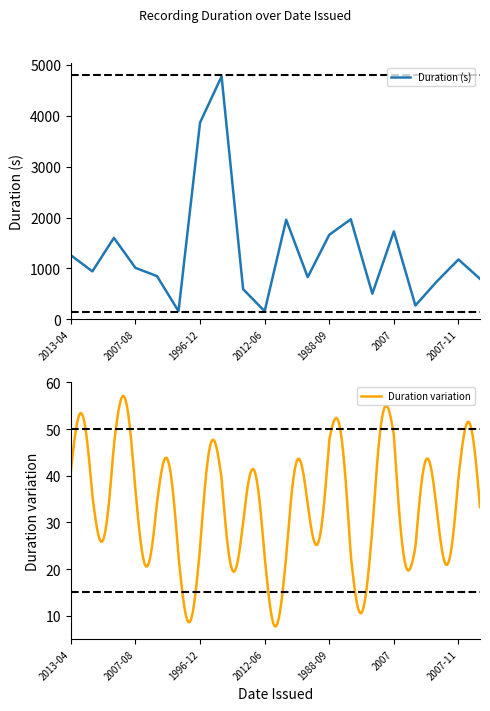

What is the label of the 20th point from the right?

2013-04